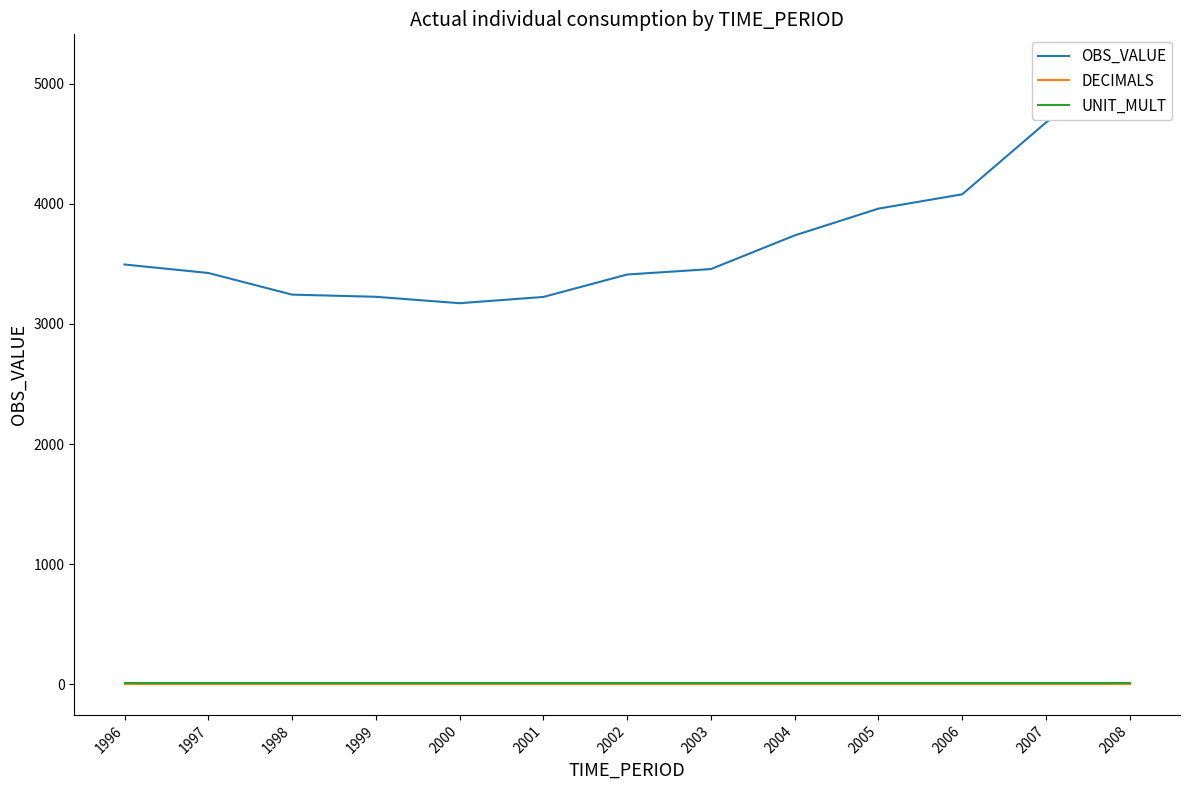

True or false: OBS_VALUE has more than 0 interior local peaks.

False